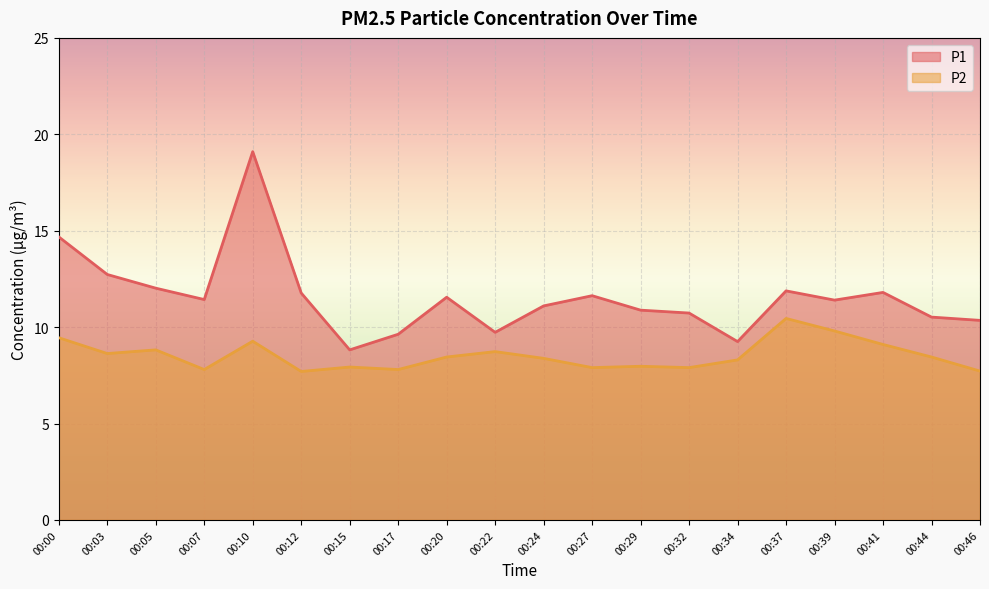

Where is the first local minimum for P1?

00:07